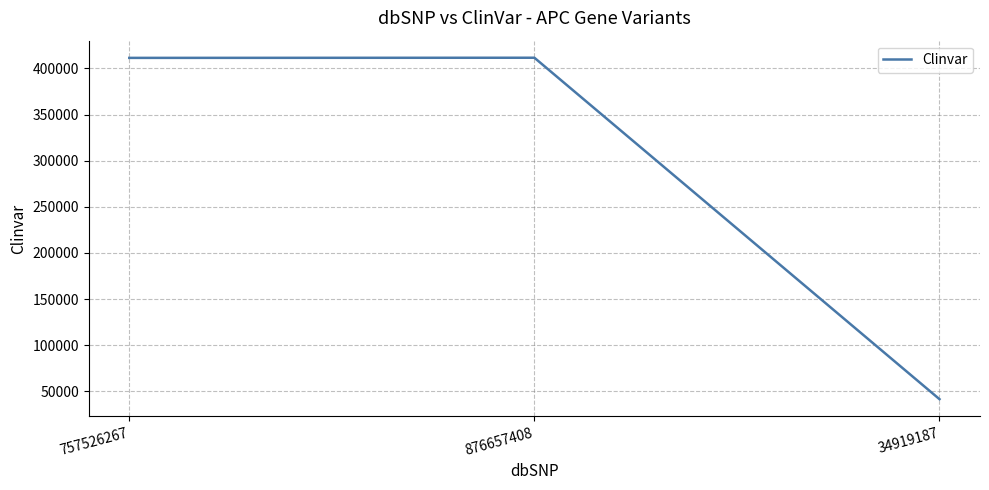

Does the chart display data point markers on the line(s)?

No